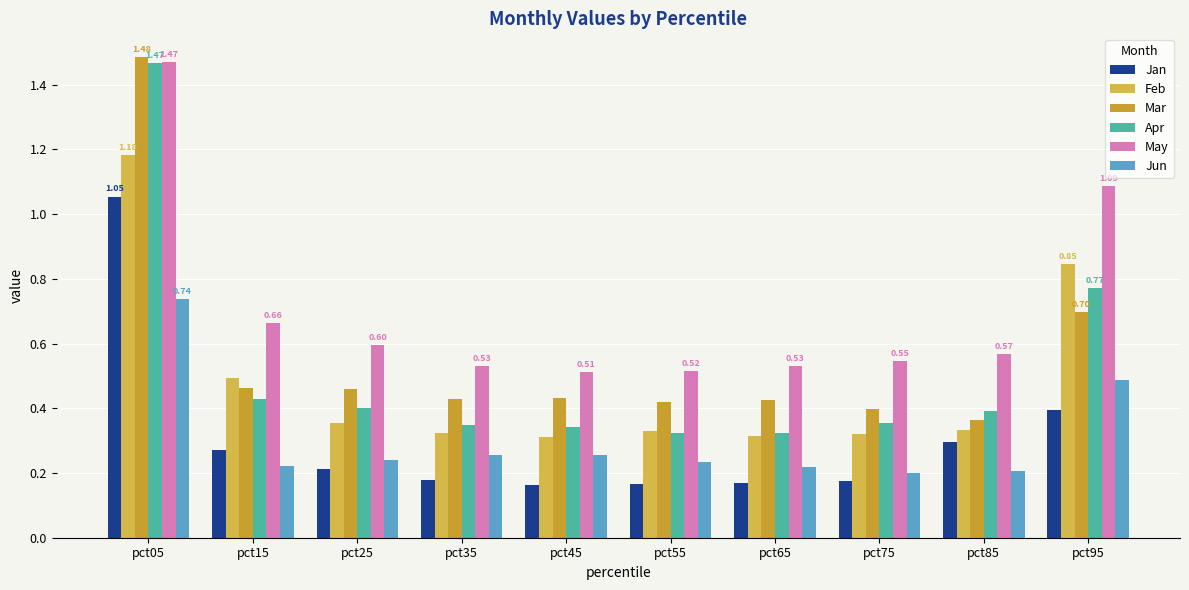

The Jun series shows 0.2 at pct55. True or false?

True